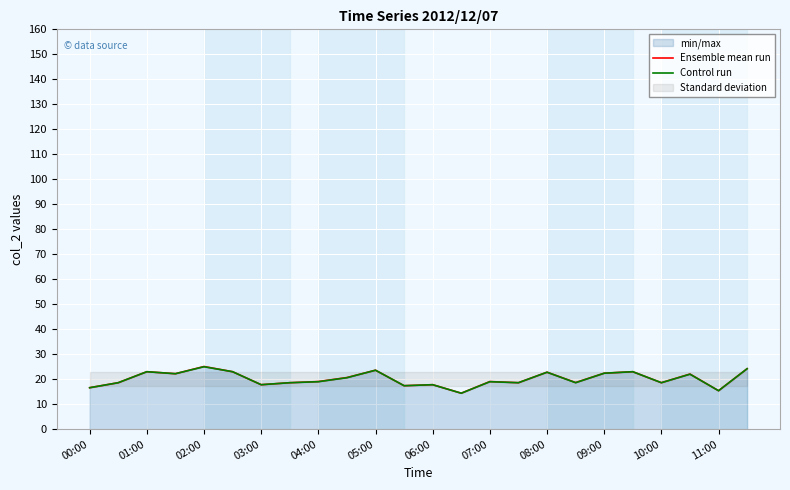

At which category does Ensemble mean run reach its first local peak?

01:00